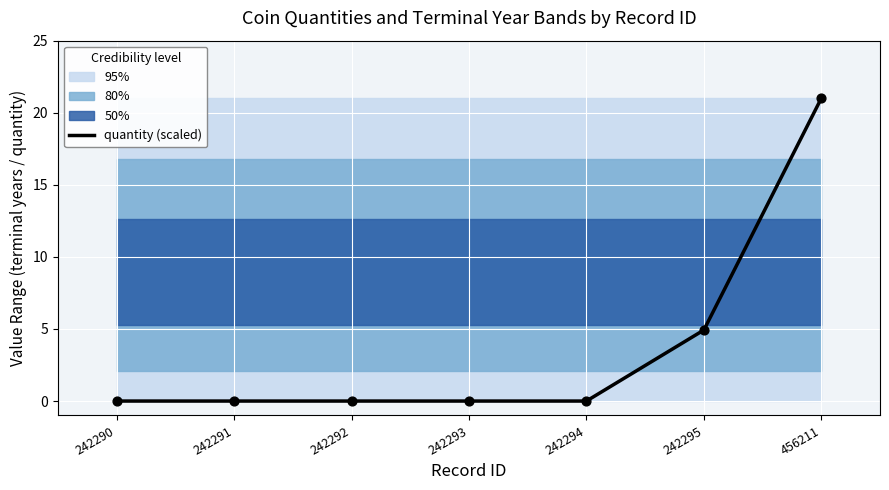

Which has a higher value, 242293 or 242294?

242293